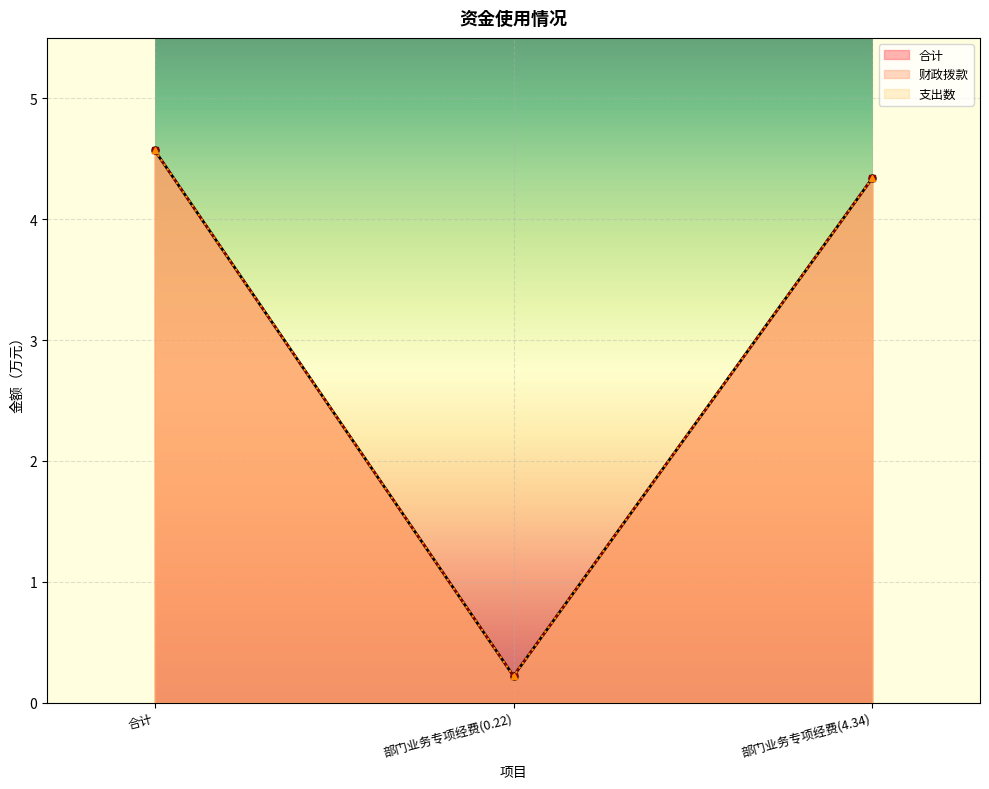

What is the difference between the maximum and minimum values in the 合计 series?

4.4